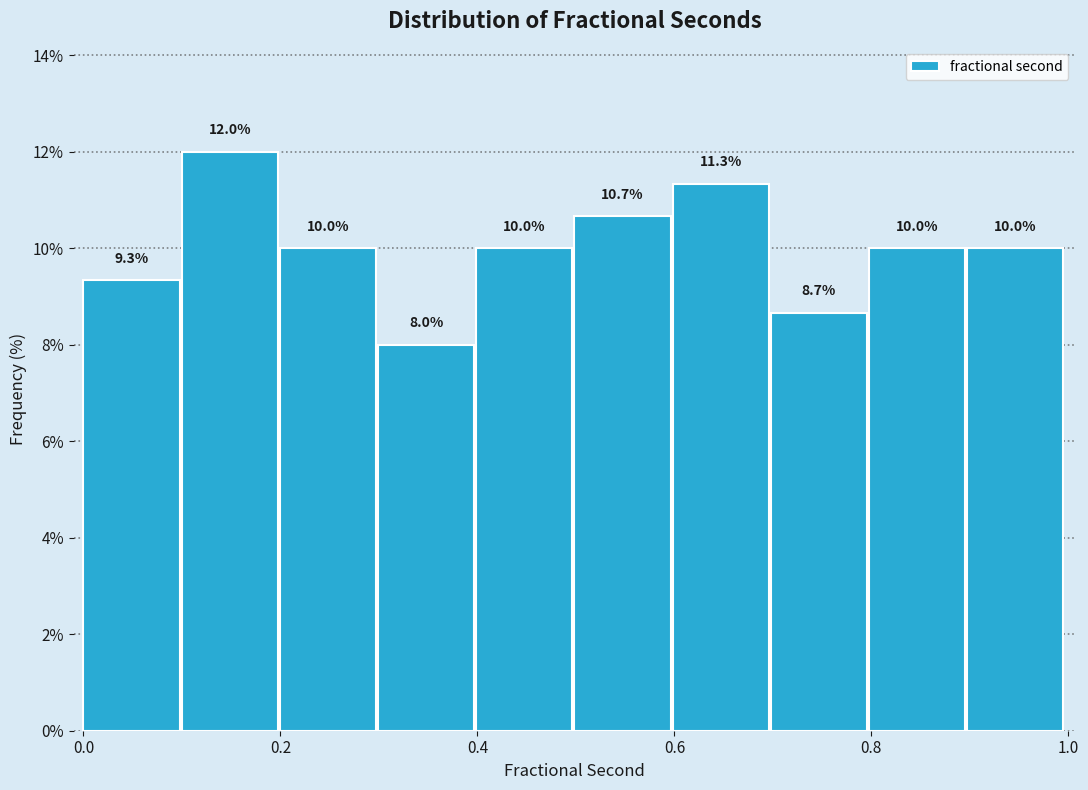

Reading left to right, list every bar in this chart as the range it spans on the x-axis followed by its height. The bar edges are not printed on the chart, so give them approximately, as read against the axis.

0.0 to 0.1: 9.3
0.1 to 0.2: 12.0
0.2 to 0.3: 10.0
0.3 to 0.4: 8.0
0.4 to 0.5: 10.0
0.5 to 0.6: 10.7
0.6 to 0.7: 11.3
0.7 to 0.8: 8.7
0.8 to 0.9: 10.0
0.9 to 1.0: 10.0